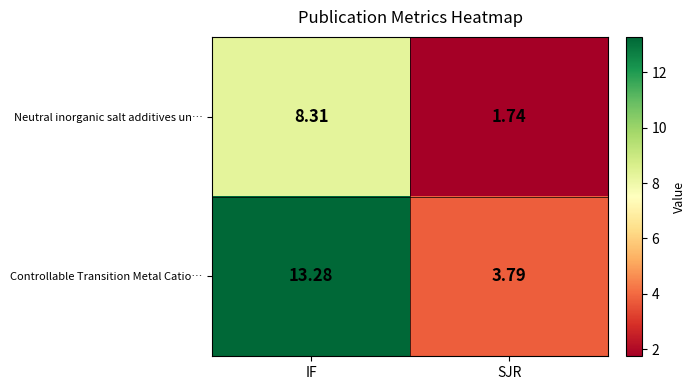

Rank the series by their maximum value, from highest to lowest.

Controllable Transition Metal Catio…, Neutral inorganic salt additives un…